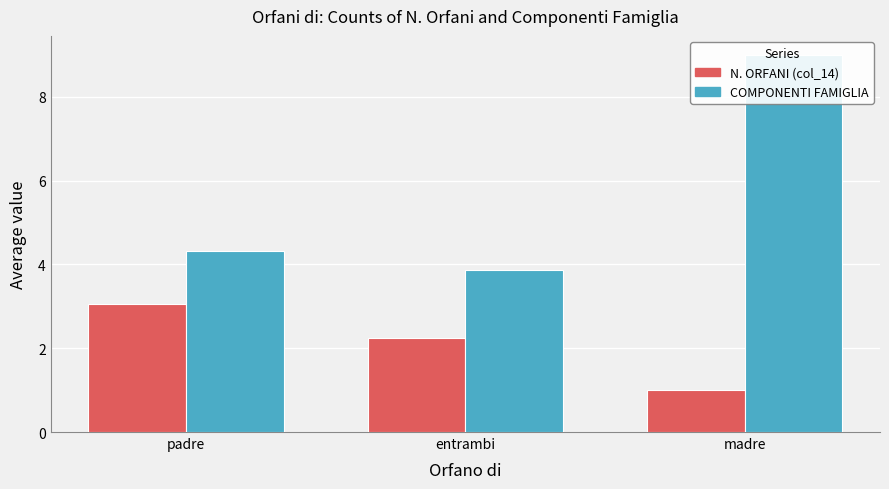

Reading right to left, extract all data points from this chart.

N. ORFANI (col_14): madre=1.0	entrambi=2.2	padre=3.1
COMPONENTI FAMIGLIA: madre=9.0	entrambi=3.9	padre=4.3